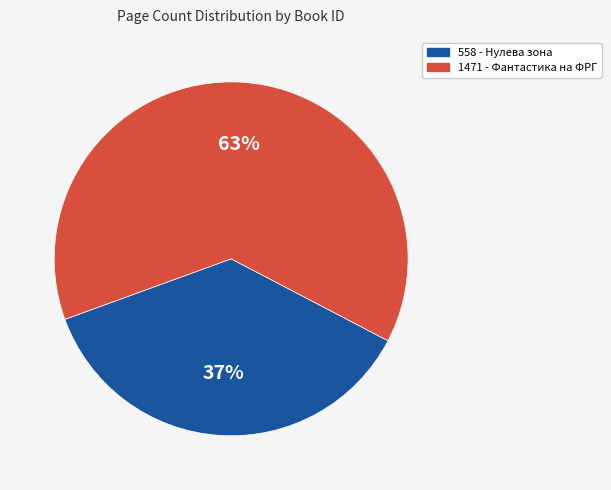

Do 558 - Нулева зона and 1471 - Фантастика на ФРГ together represent more than half of the pie?

Yes